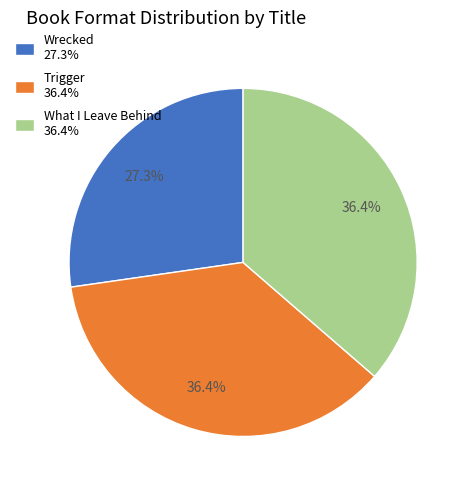

To the nearest percent, what is the average slice percentage?

33%